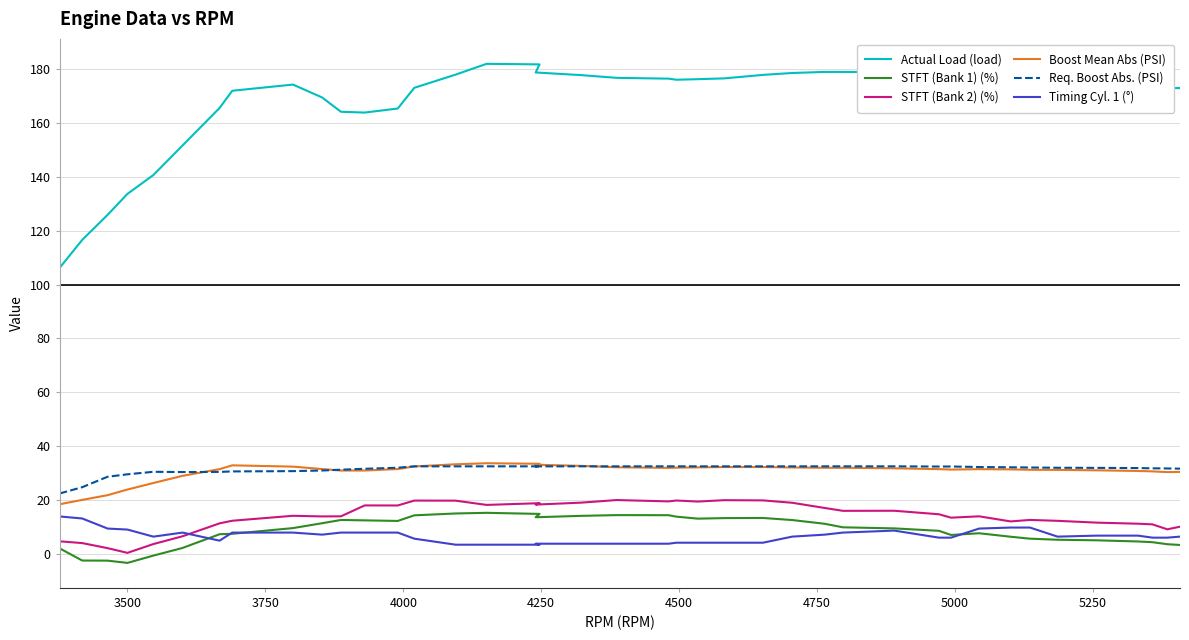

Does the chart have visible grid lines?

Yes